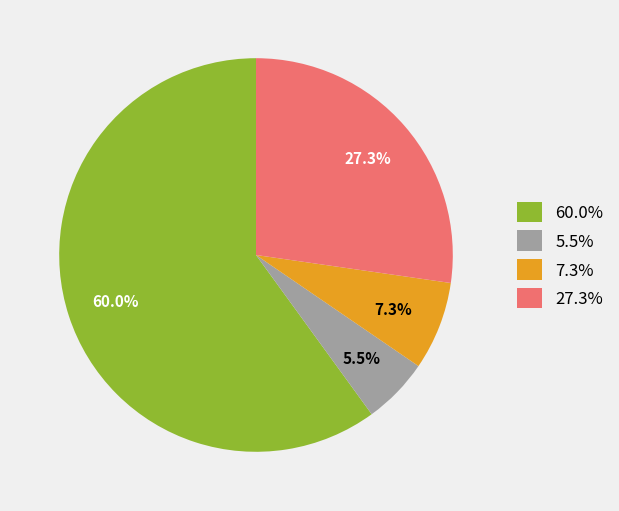

Is the sum of 7.3% and 60.0% greater than half?

Yes